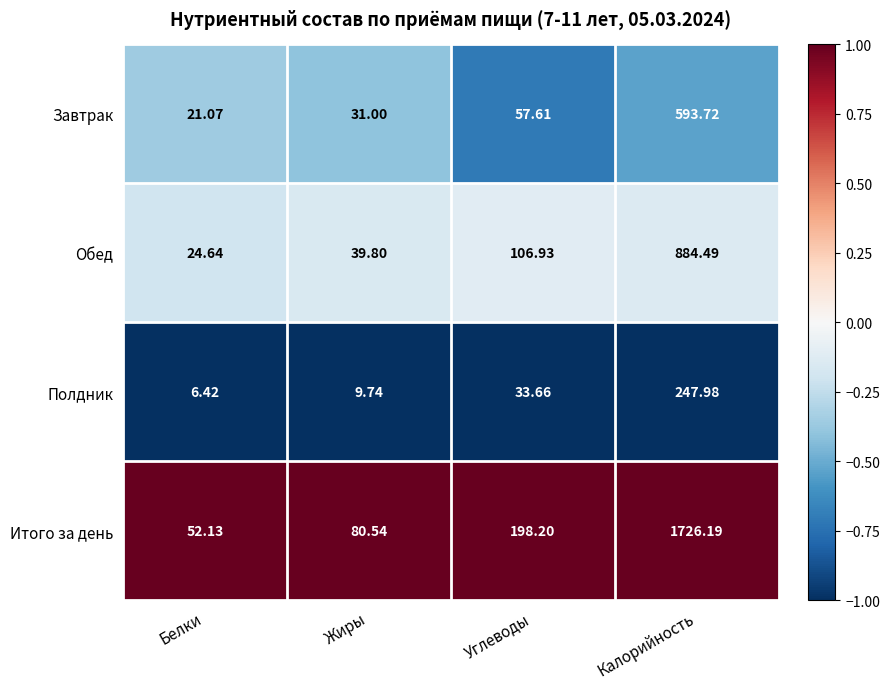

Which series changed the most between Белки and Калорийность?

Итого за день